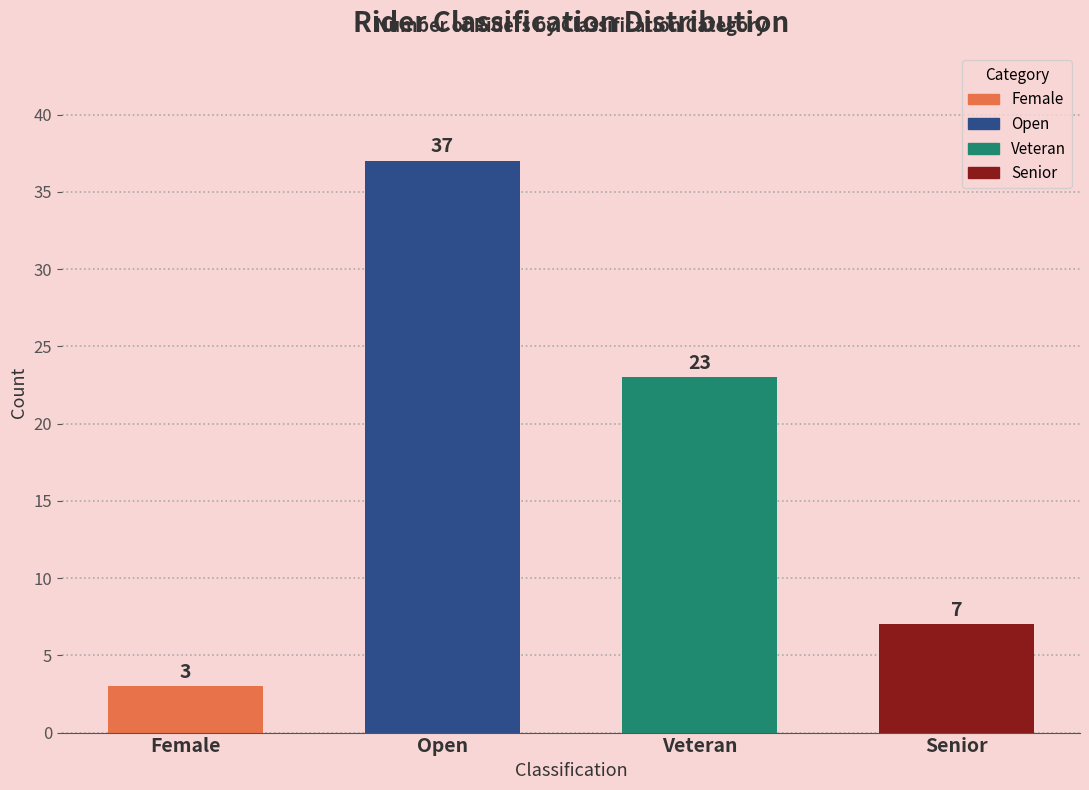

What is the difference between the maximum and minimum values?

34